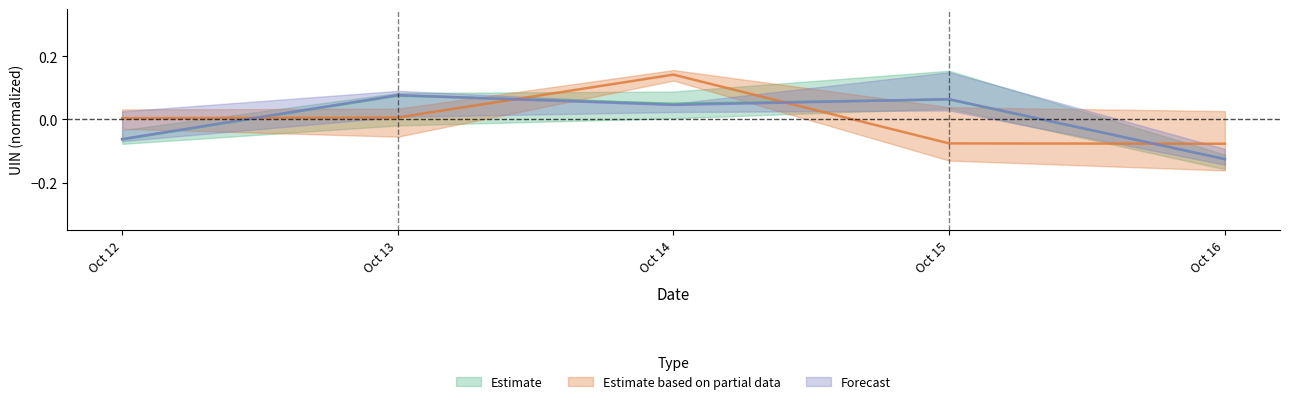

What is the sum of the Estimate values at Oct 16 and Oct 12?

-0.2